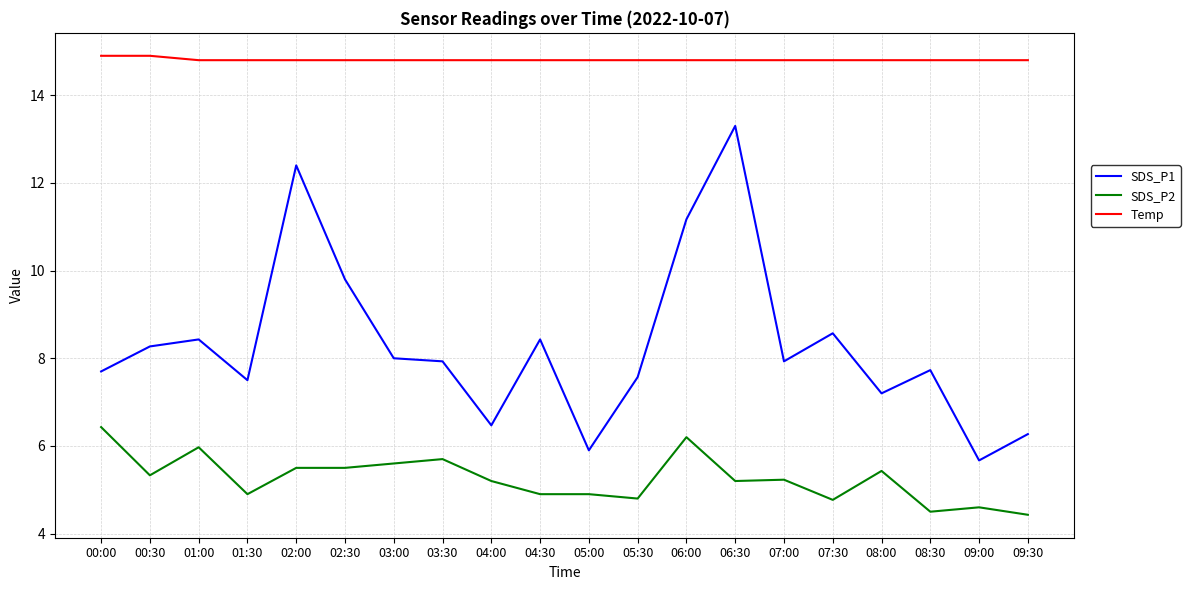

How many lines are shown in the chart?

3